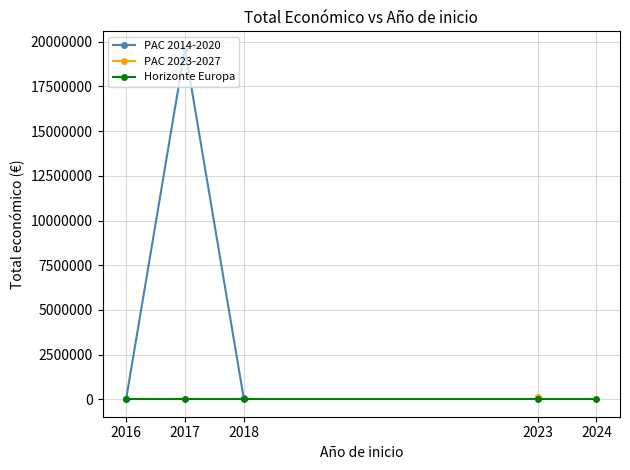

Is it true that PAC 2023-2027 equals 120000.0 at 2023?

True